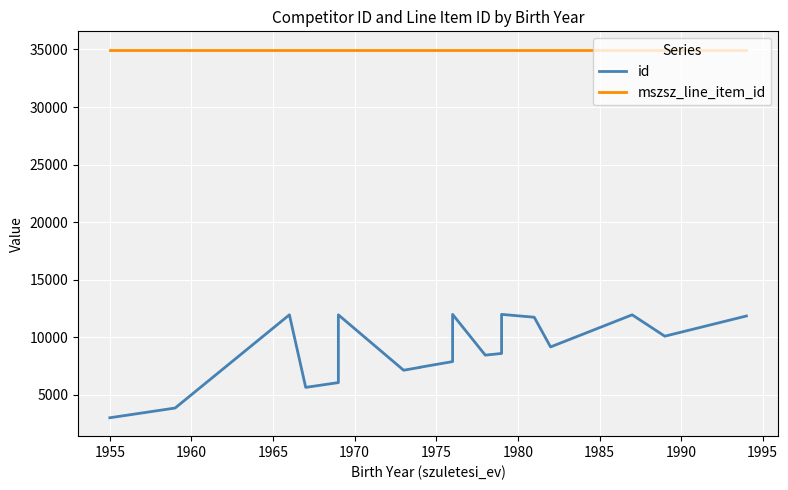

True or false: id and mszsz_line_item_id cross at least once.

False